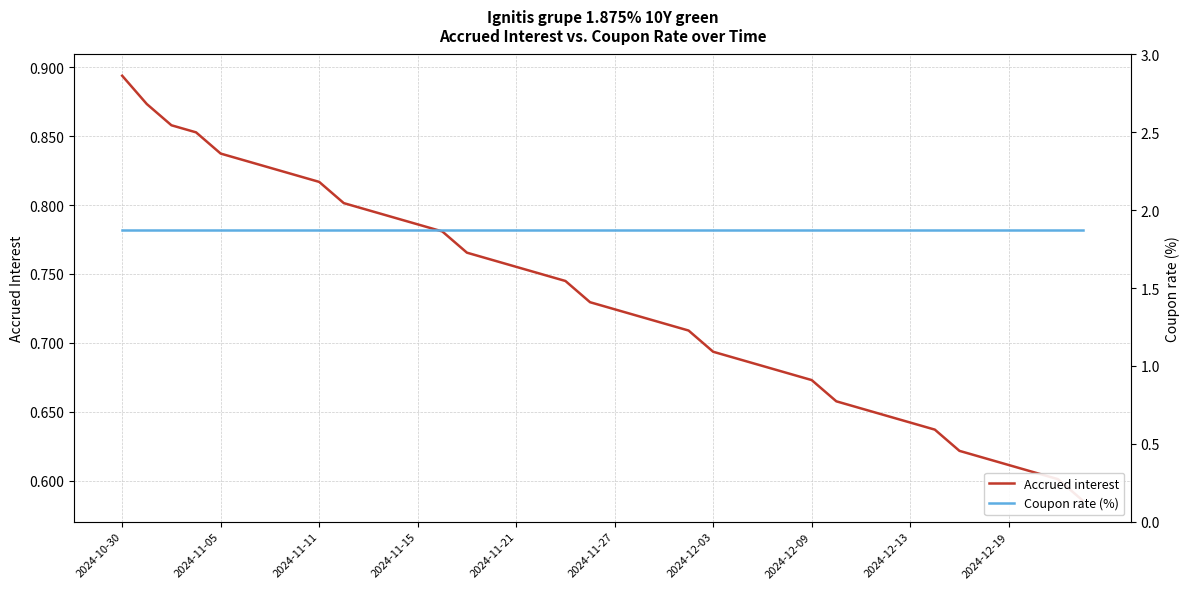

Is it true that Coupon rate (%) equals 2.6 at 38?

False